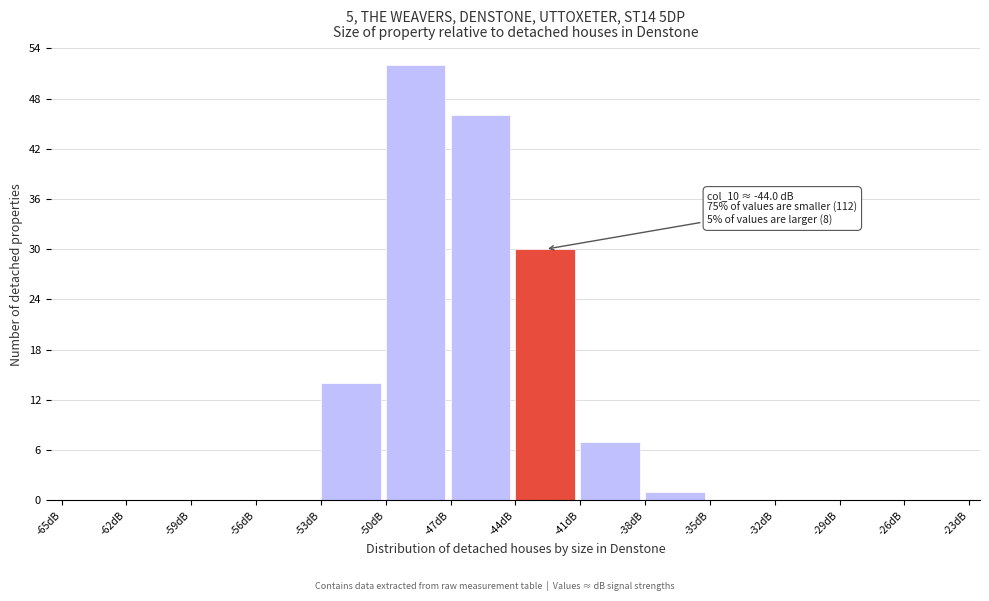

Which range on the x-axis has the tallest bar?

-50 to -47